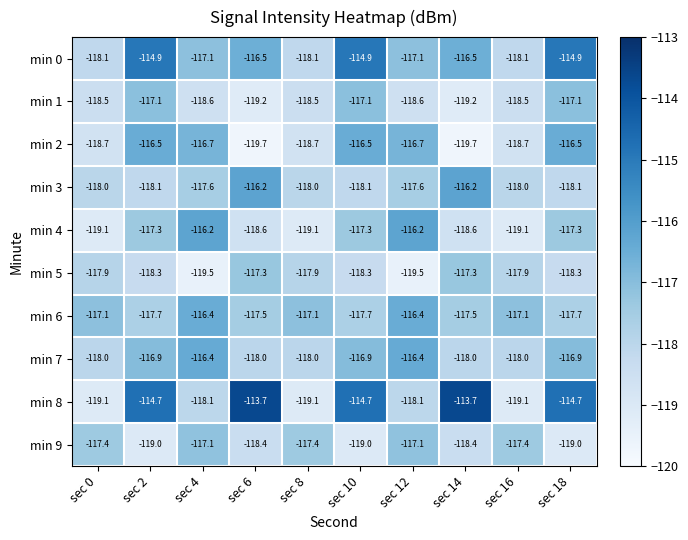

What is the difference between the maximum and minimum values in the min 7 series?

1.6